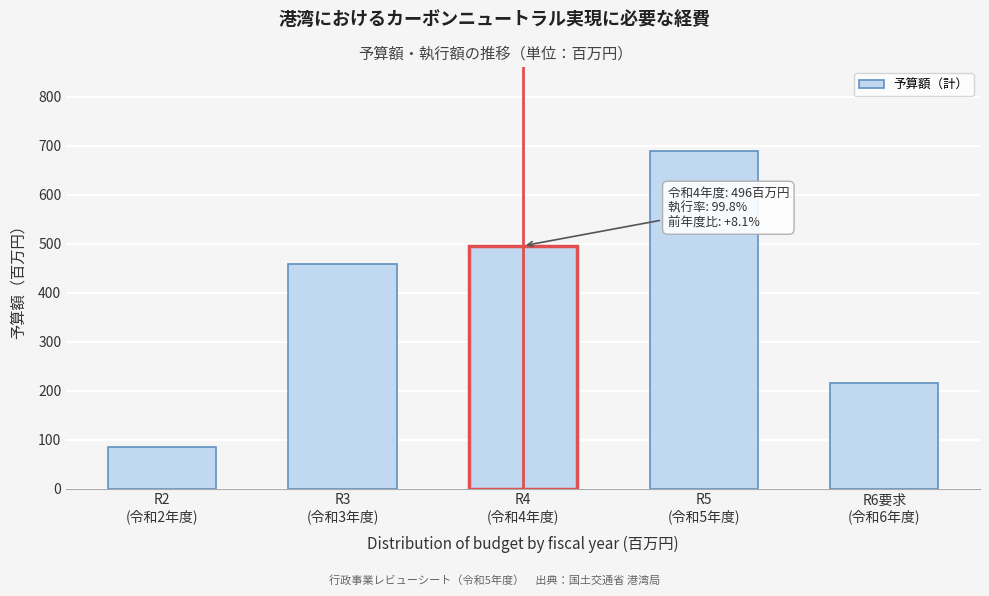

Reading right to left, transcribe all the data shown in this chart.

216	689	496	459	85